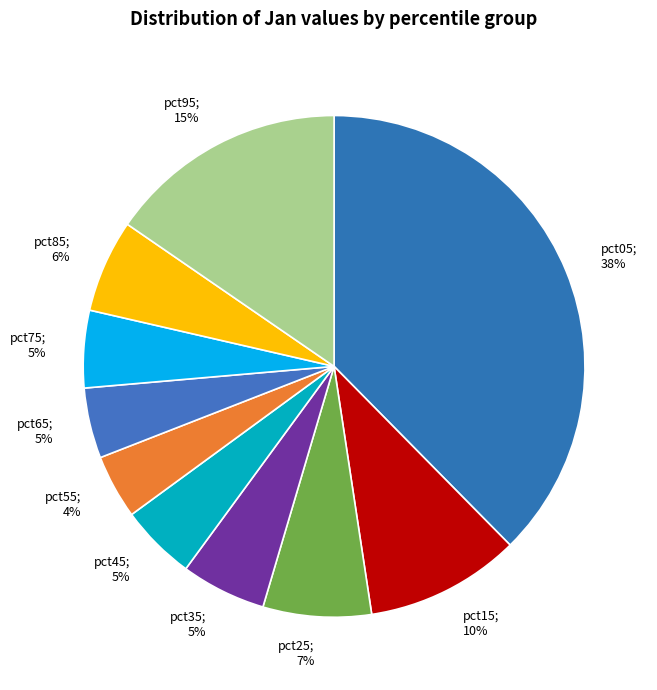

How many segments does this pie chart have?

10